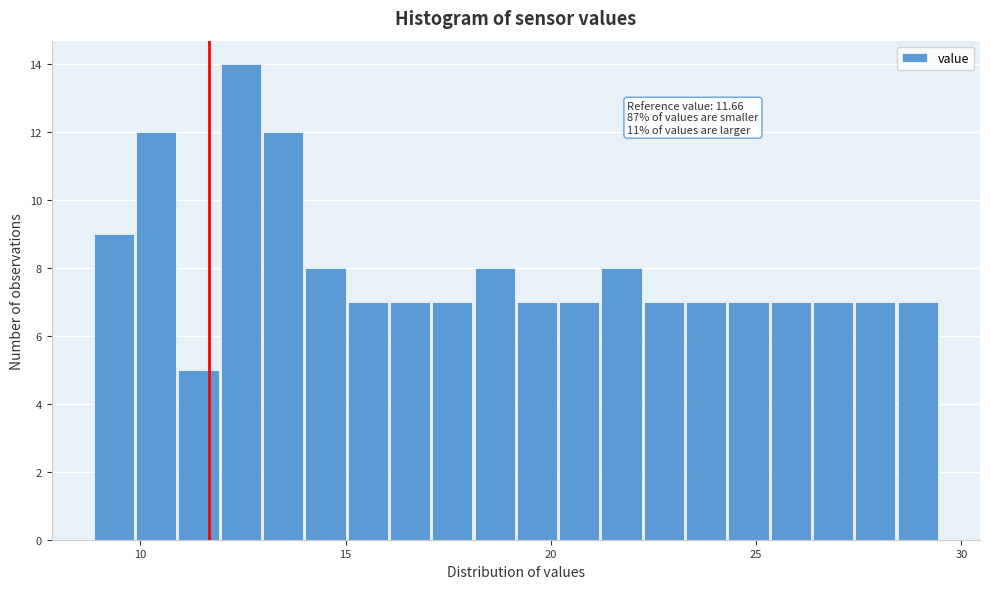

Read against the x-axis, roughly where is the centre of the tallest bar?

12.5